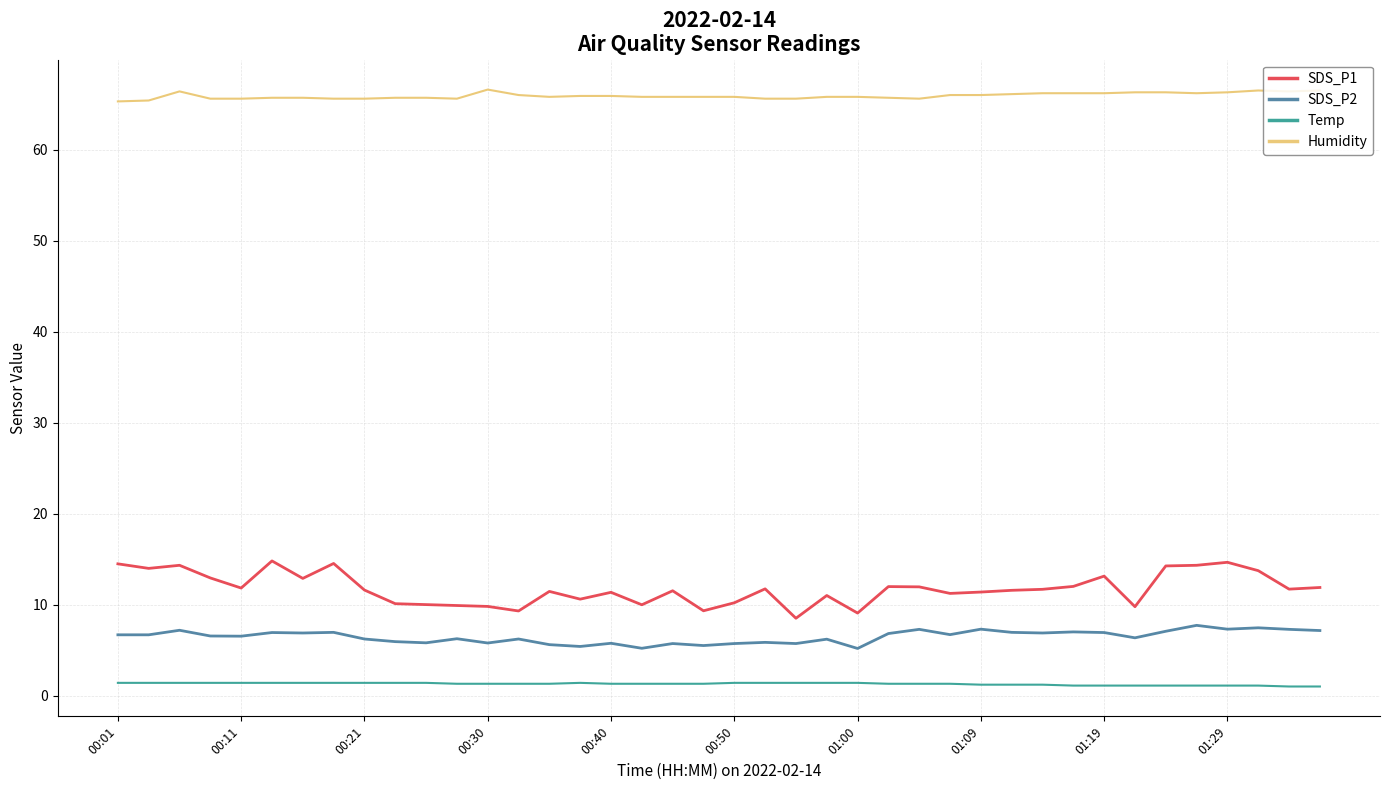

Rank the series by their maximum value, from highest to lowest.

Humidity, SDS_P1, SDS_P2, Temp